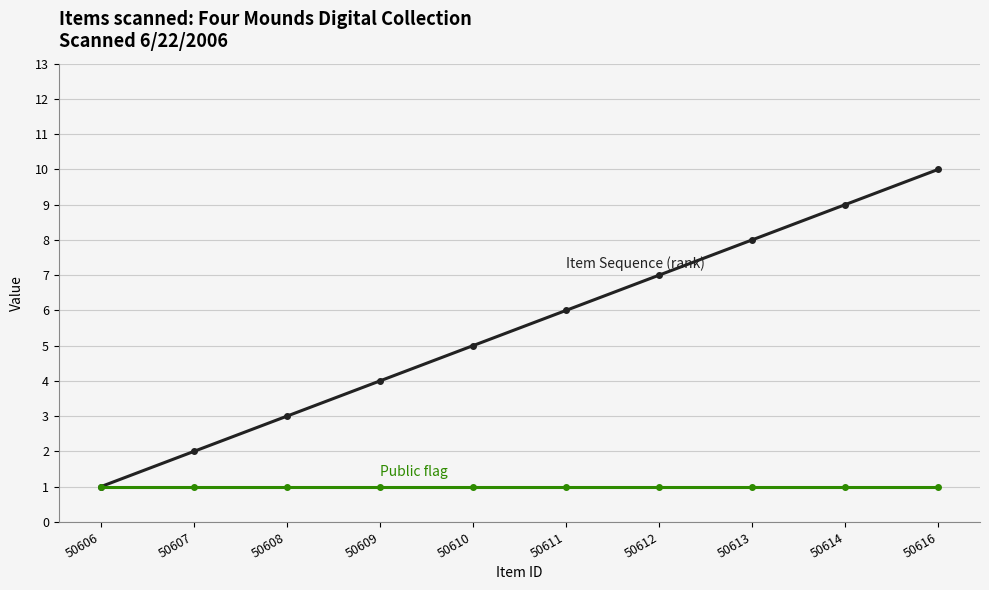

What is the difference between the highest and lowest values at 50613?

7